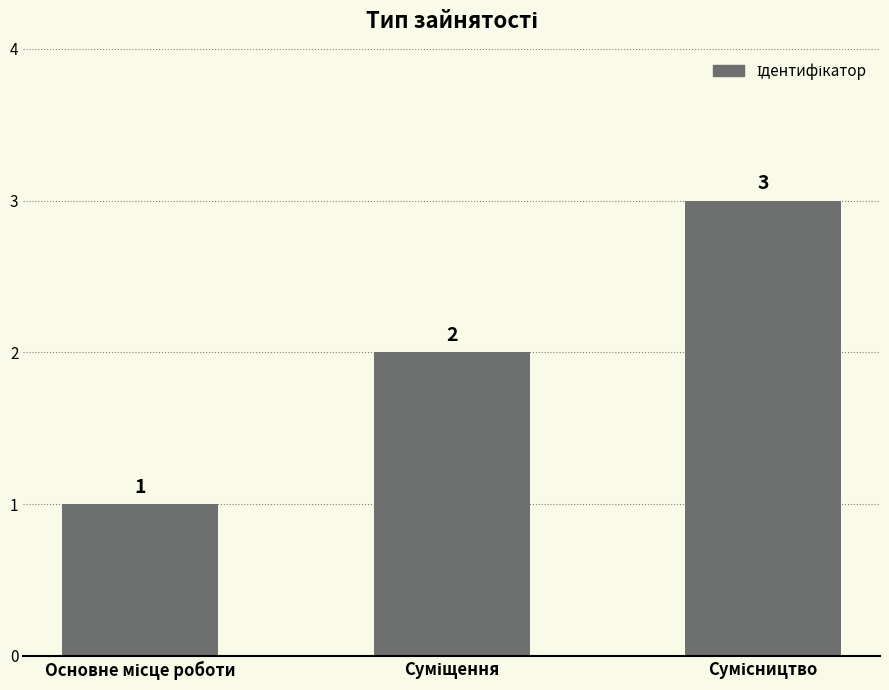

What is the value of the 1st bar from the left?

1